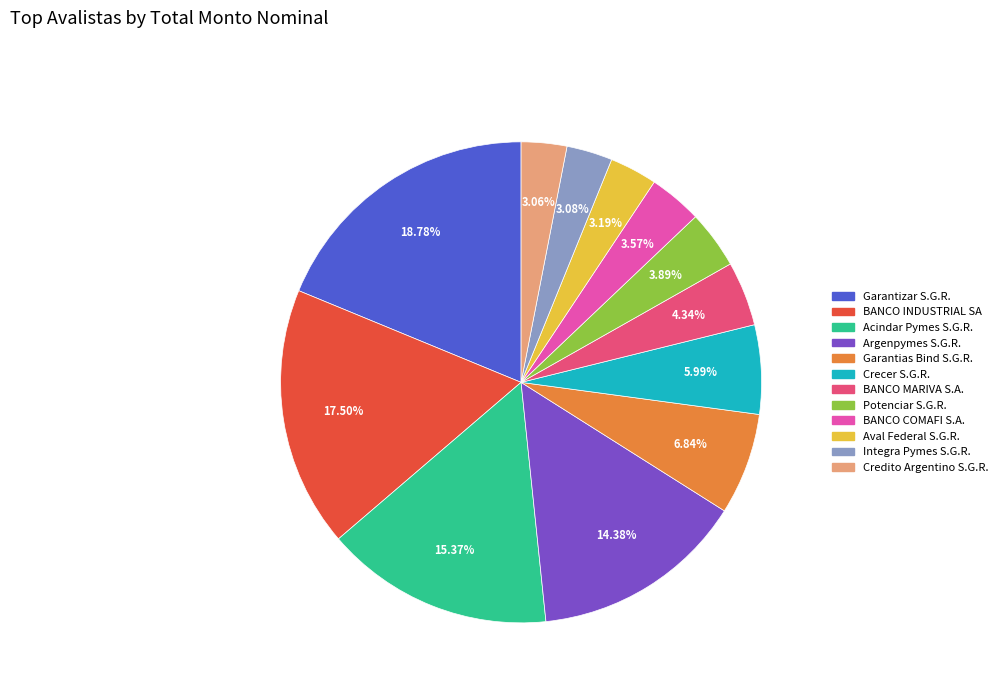

Combined, do Garantias Bind S.G.R. and Acindar Pymes S.G.R. account for over 50%?

No